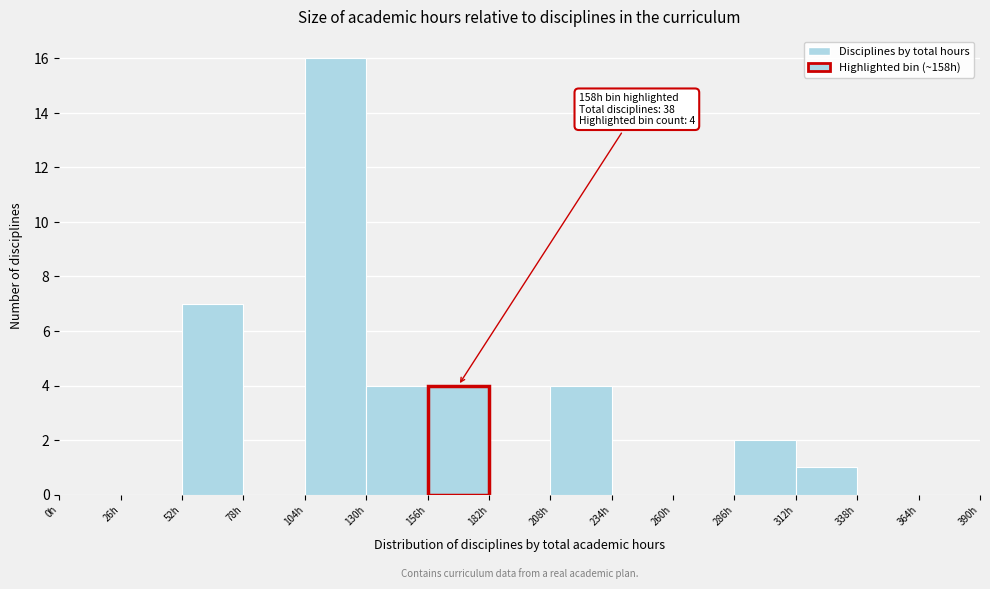

Over which range of the x-axis is the bar tallest?

104 to 130